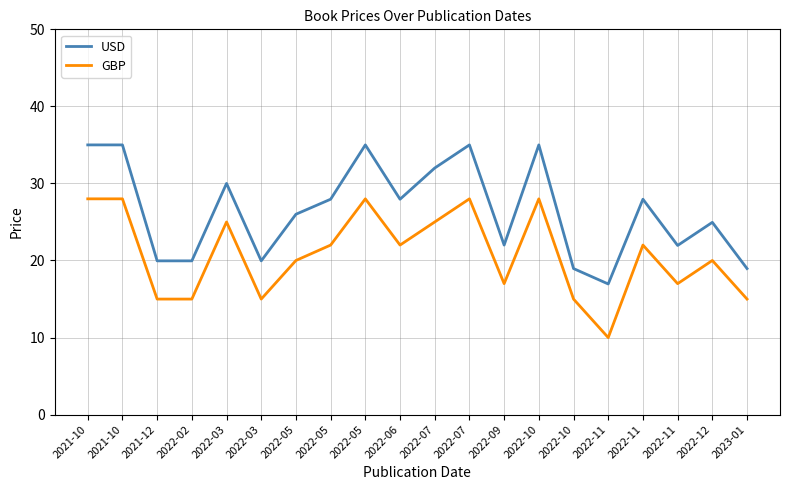

How many lines are shown in the chart?

2